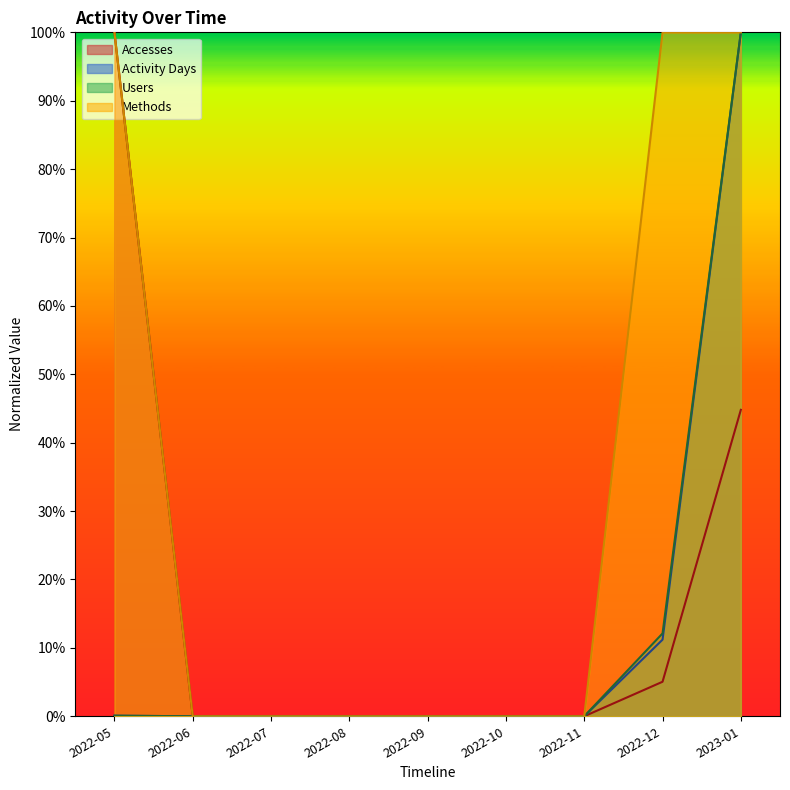

What position from the left is 2022-06?

2